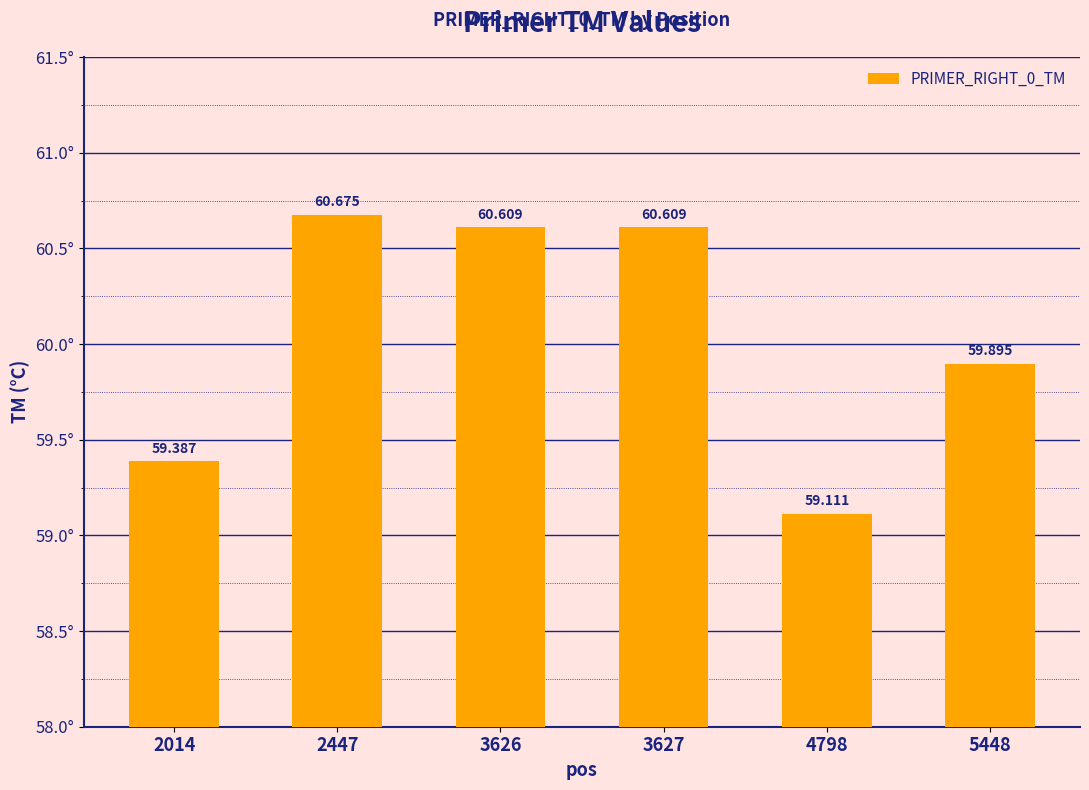

What is the value of the 6th bar from the left?

59.9